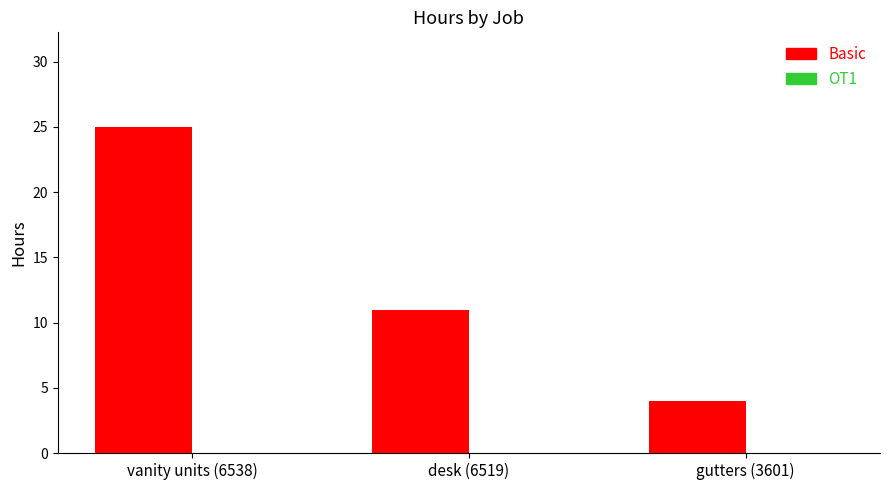

How many bars are there in total?

3